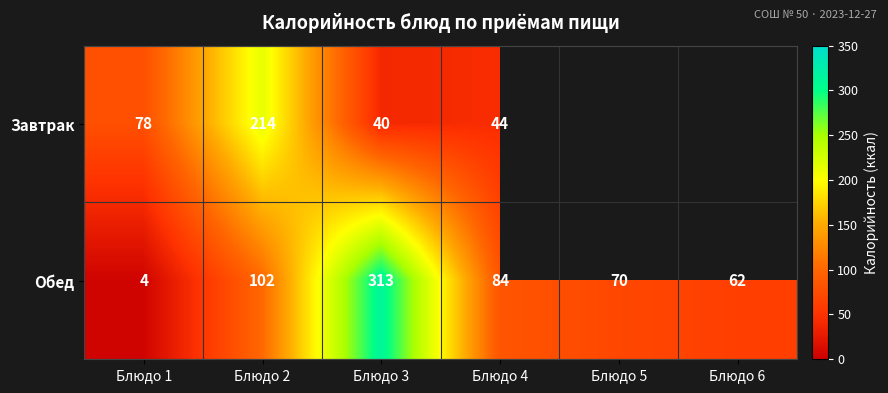

What is the difference between the maximum and minimum values in the Обед series?

309